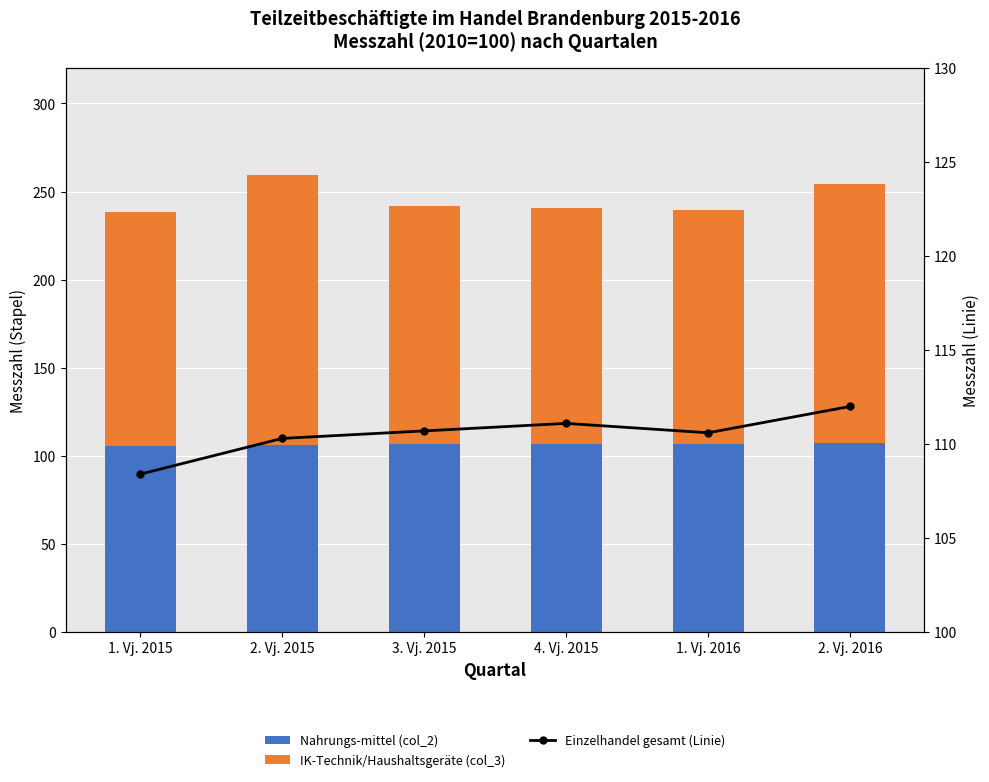

How many categories are shown in the chart?

6